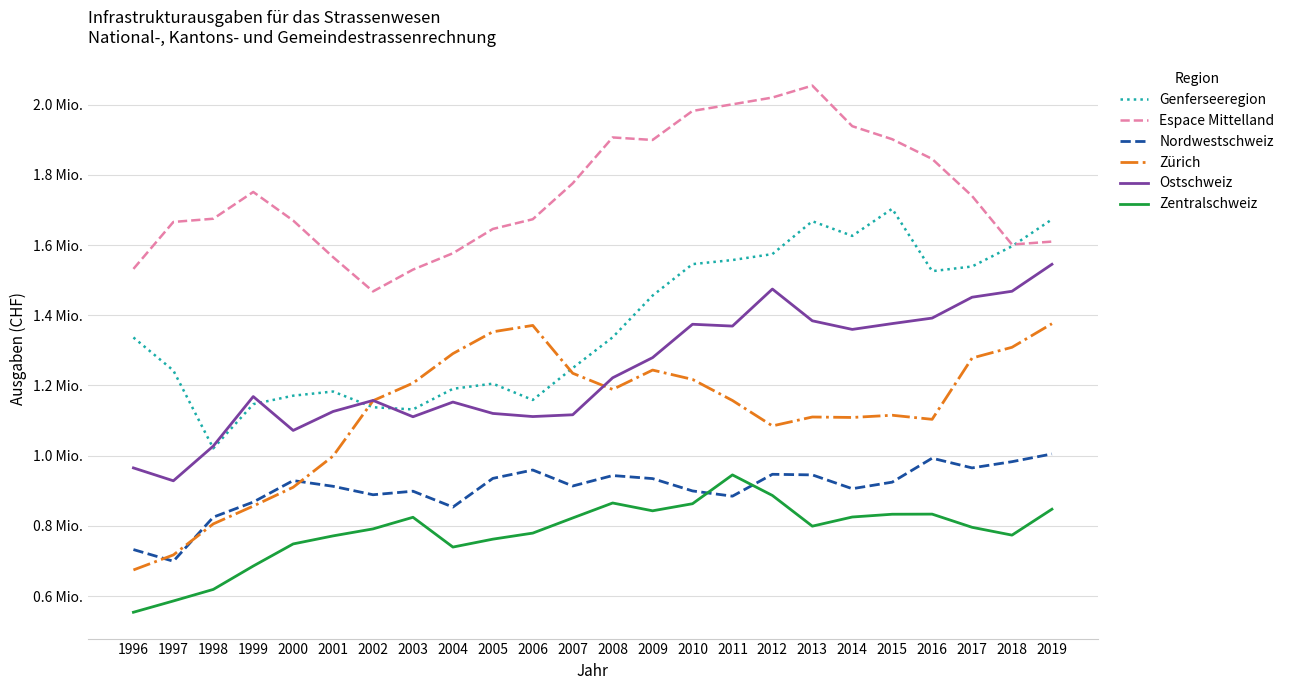

Reading left to right, extract all data points from this chart.

Genferseeregion: 1996=1336619.0	1997=1242587.0	1998=1020917.0	1999=1146775.7	2000=1170889.0	2001=1182753.0	2002=1137943.0	2003=1131783.0	2004=1190466.0	2005=1205184.0	2006=1158722.0	2007=1249602.0	2008=1337177.0	2009=1455997.0	2010=1545604.0	2011=1557218.0	2012=1574175.0	2013=1667778.0	2014=1626046.6	2015=1703294.6	2016=1525559.3	2017=1538840.1	2018=1596482.5	2019=1672992.2
Espace Mittelland: 1996=1531985.0	1997=1665751.0	1998=1674894.0	1999=1751126.9	2000=1669762.0	2001=1565332.0	2002=1467850.0	2003=1529970.0	2004=1576612.0	2005=1645791.0	2006=1673450.0	2007=1775705.0	2008=1906448.0	2009=1899237.0	2010=1982005.0	2011=2000769.0	2012=2020072.0	2013=2054091.0	2014=1938495.9	2015=1901371.8	2016=1845244.0	2017=1739662.2	2018=1601351.4	2019=1609784.5
Nordwestschweiz: 1996=732571.0	1997=699348.0	1998=824942.0	1999=867886.0	2000=929063.0	2001=912767.0	2002=888712.0	2003=898805.0	2004=853617.0	2005=935313.0	2006=959176.0	2007=913598.0	2008=943422.0	2009=934730.0	2010=899574.0	2011=884652.0	2012=946977.0	2013=945273.0	2014=905946.3	2015=924587.9	2016=992821.6	2017=965212.3	2018=982911.8	2019=1004909.4
Zürich: 1996=674497.0	1997=717290.0	1998=805731.0	1999=856441.2	2000=910060.0	2001=998967.0	2002=1156650.0	2003=1206713.0	2004=1290757.0	2005=1352852.0	2006=1370984.0	2007=1234755.0	2008=1188657.0	2009=1243835.0	2010=1217240.0	2011=1157199.0	2012=1084797.0	2013=1110173.0	2014=1108845.5	2015=1115169.1	2016=1103546.3	2017=1278080.1	2018=1308719.8	2019=1375913.8
Ostschweiz: 1996=965166.0	1997=928467.0	1998=1027430.0	1999=1168426.3	2000=1071903.0	2001=1125904.0	2002=1157337.0	2003=1110836.0	2004=1152719.0	2005=1120309.0	2006=1111433.0	2007=1116508.0	2008=1221853.0	2009=1279258.0	2010=1374308.0	2011=1369110.0	2012=1474610.0	2013=1384169.0	2014=1359643.9	2015=1376208.4	2016=1391906.4	2017=1451349.3	2018=1468308.0	2019=1545088.0
Zentralschweiz: 1996=554035.0	1997=586163.0	1998=619098.0	1999=685636.7	2000=748632.0	2001=771560.0	2002=791450.0	2003=824540.0	2004=739683.0	2005=762221.0	2006=779480.0	2007=822592.0	2008=865251.0	2009=842984.0	2010=863159.0	2011=945268.0	2012=886698.0	2013=799239.0	2014=825303.0	2015=833197.4	2016=833533.2	2017=796001.8	2018=773720.4	2019=847530.5